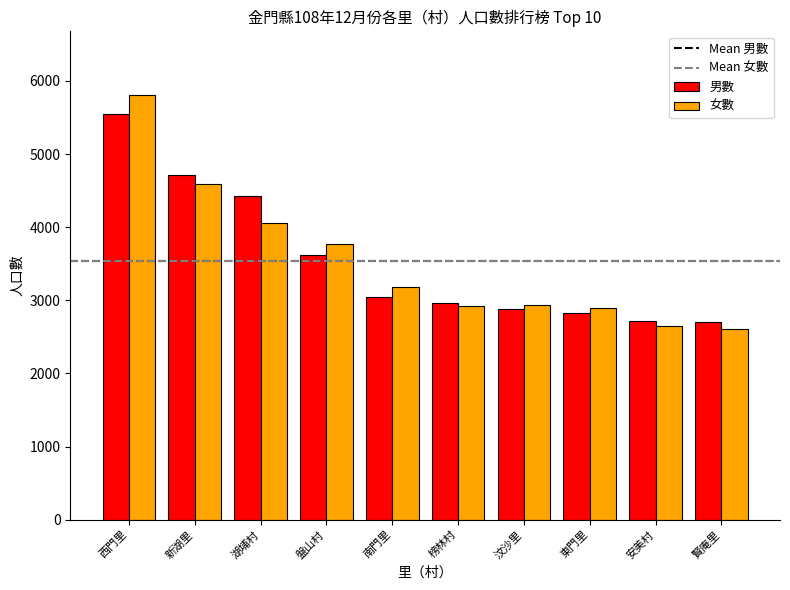

What is the lowest value of the 男數 series?

2704